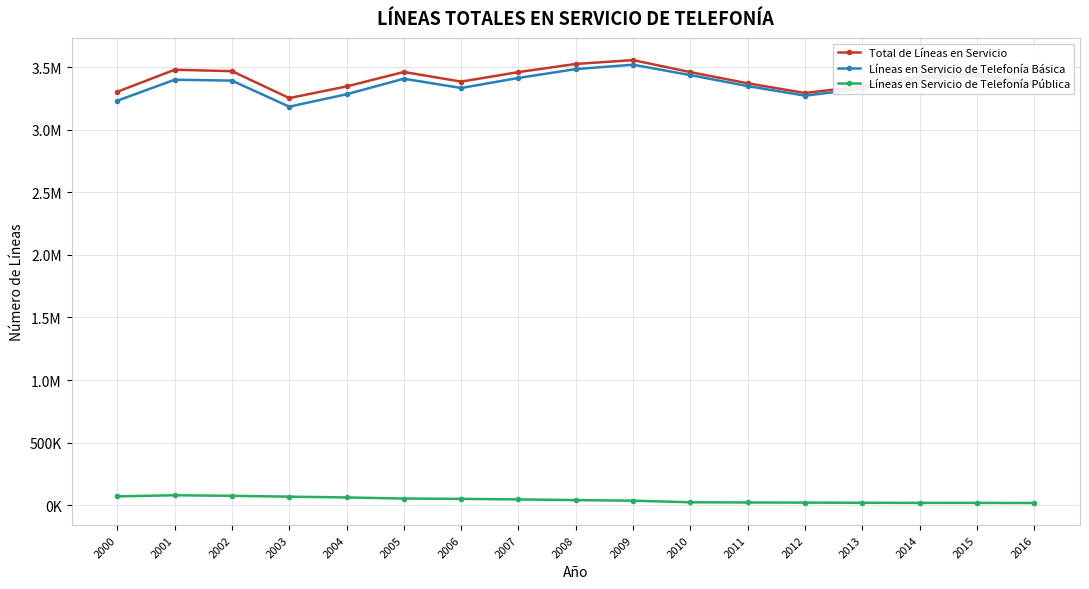

Does the chart have visible grid lines?

Yes